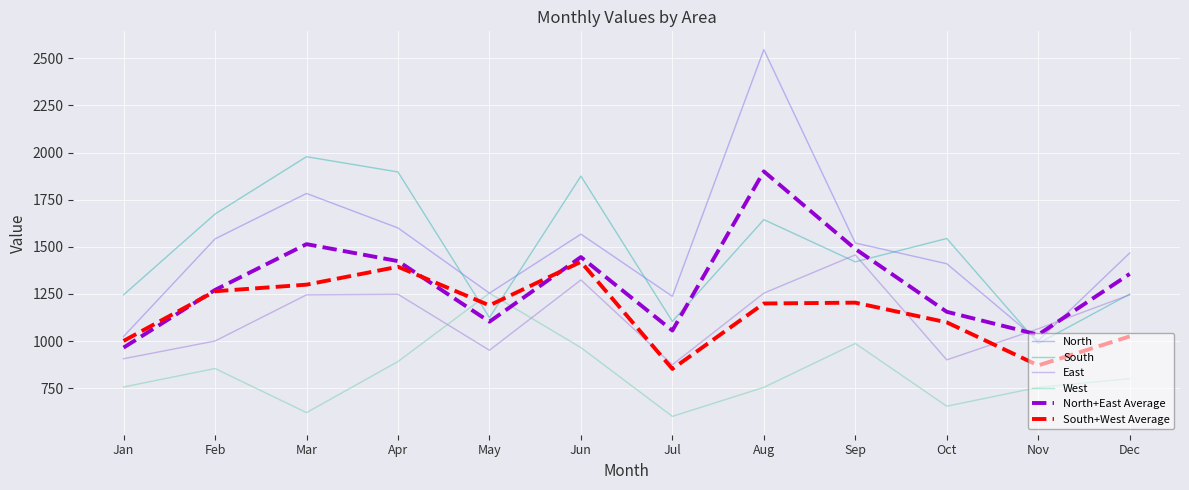

Rank the series at Apr from lowest to highest value.

West, East, South+West Average, North+East Average, North, South